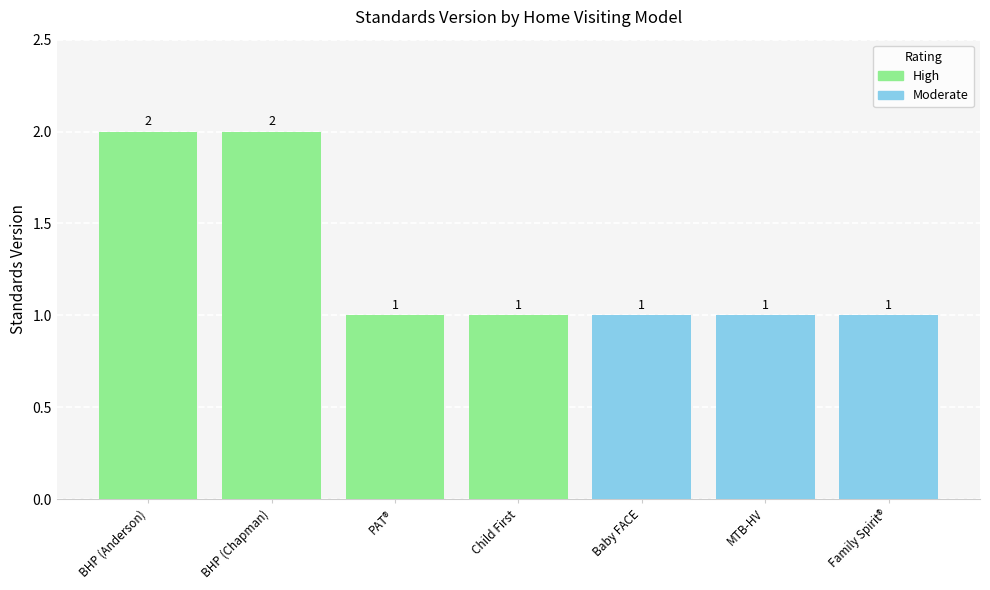

What is the sum of all values?

9